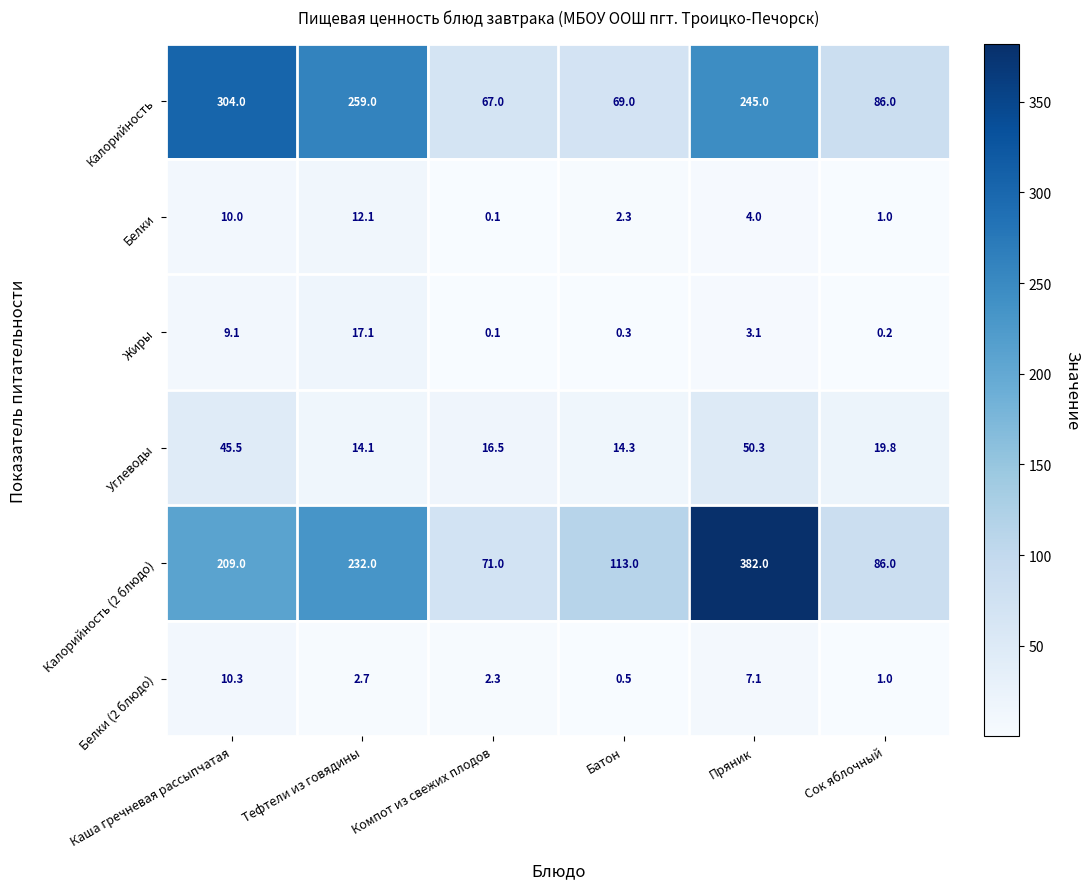

List the labels in order of Белки (2 блюдо) value, smallest first.

Батон, Сок яблочный, Компот из свежих плодов, Тефтели из говядины, Пряник, Каша гречневая рассыпчатая